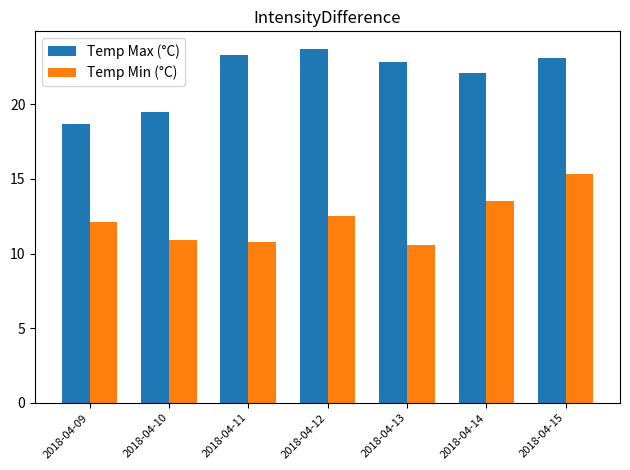

What is the difference between the maximum and minimum values in the Temp Min (°C) series?

4.7